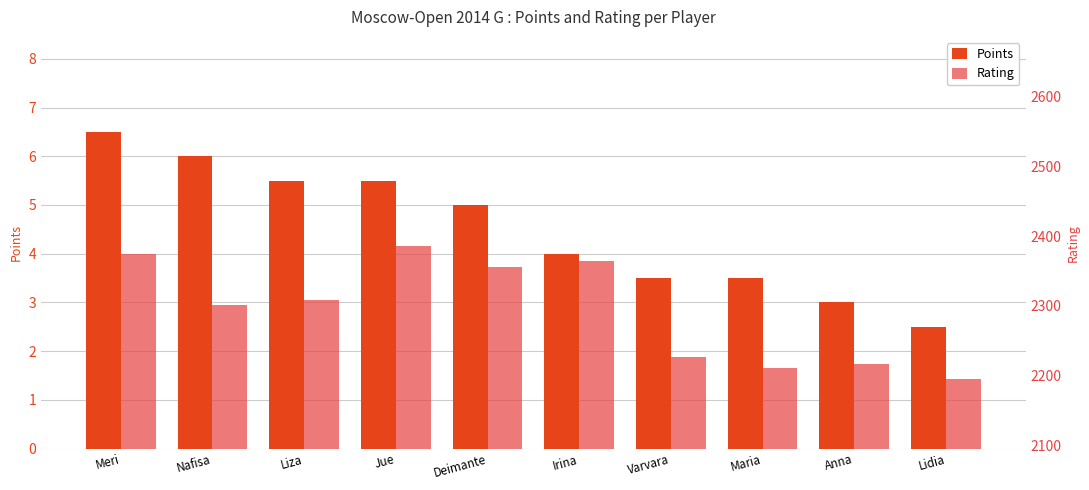

Reading left to right, transcribe all the data shown in this chart.

Points: Meri=6.5	Nafisa=6.0	Liza=5.5	Jue=5.5	Deimante=5.0	Irina=4.0	Varvara=3.5	Maria=3.5	Anna=3.0	Lidia=2.5
Rating: Meri=2374.0	Nafisa=2301.0	Liza=2308.0	Jue=2386.0	Deimante=2355.0	Irina=2365.0	Varvara=2227.0	Maria=2210.0	Anna=2217.0	Lidia=2195.0